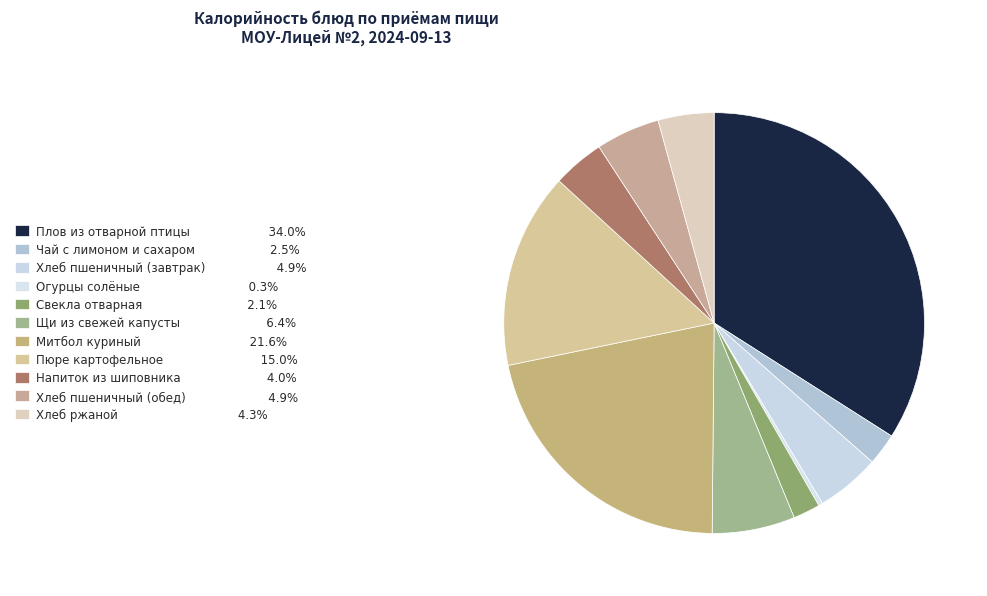

To the nearest percent, what is the average slice percentage?

9%